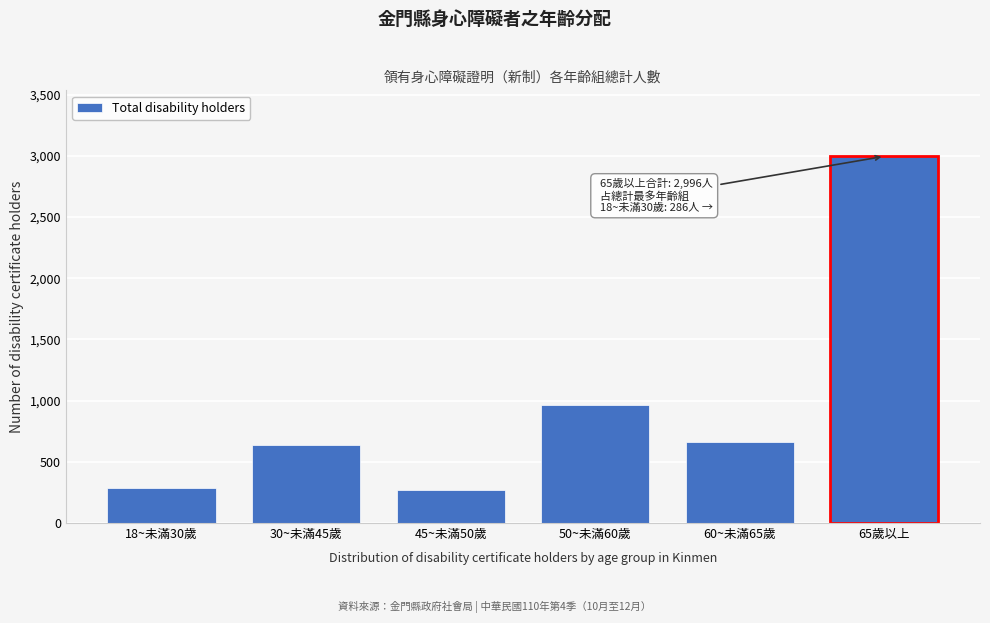

What is the change in value from 18~未滿30歲 to 30~未滿45歲?

+350